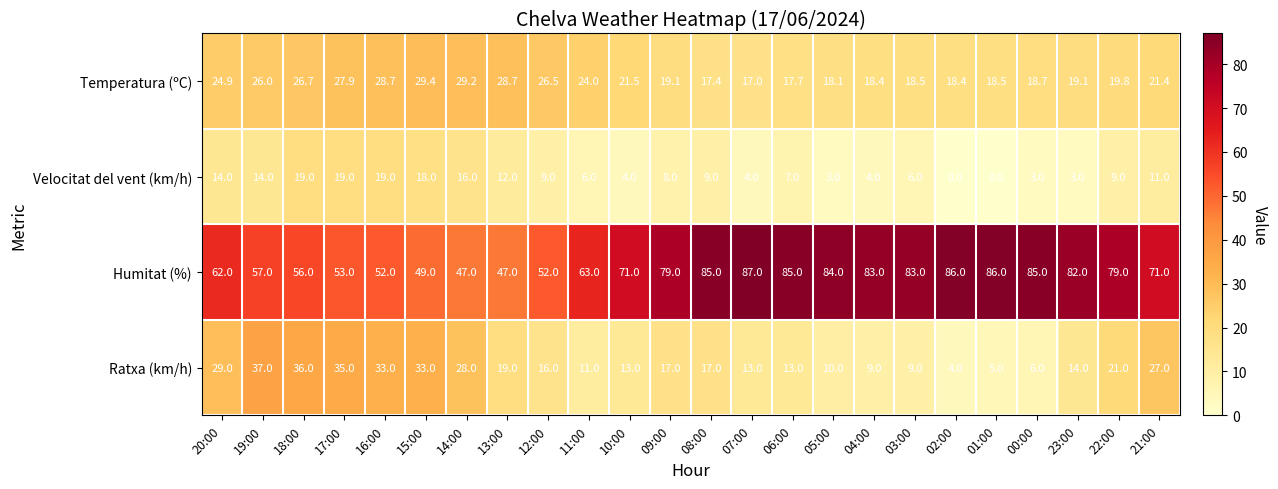

Which category has the highest value in the Humitat (%) series?

07:00